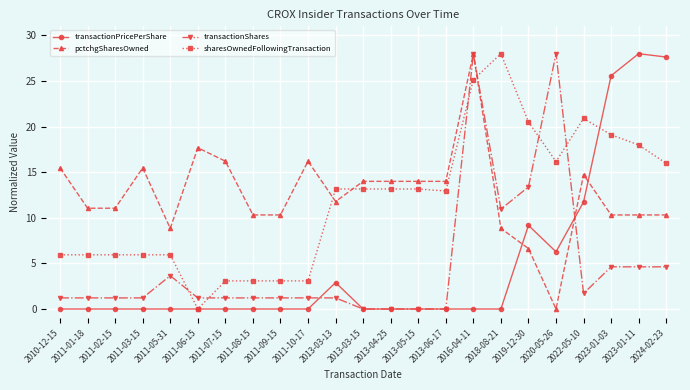

At which label does pctchgSharesOwned reach its minimum?

2020-05-26